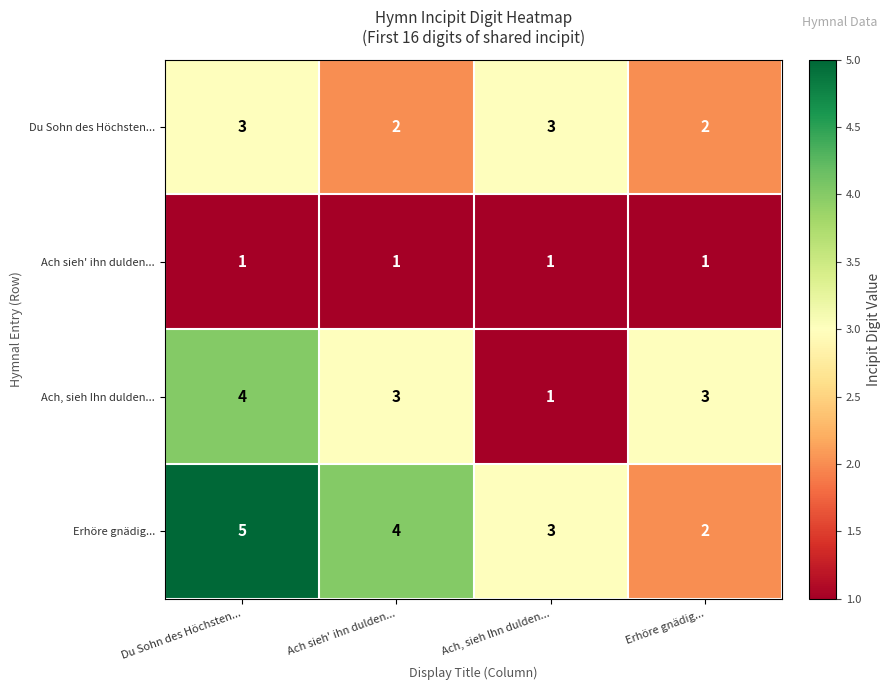

The value of Du Sohn des Höchsten... at Ach, sieh Ihn dulden... is 5. True or false?

False